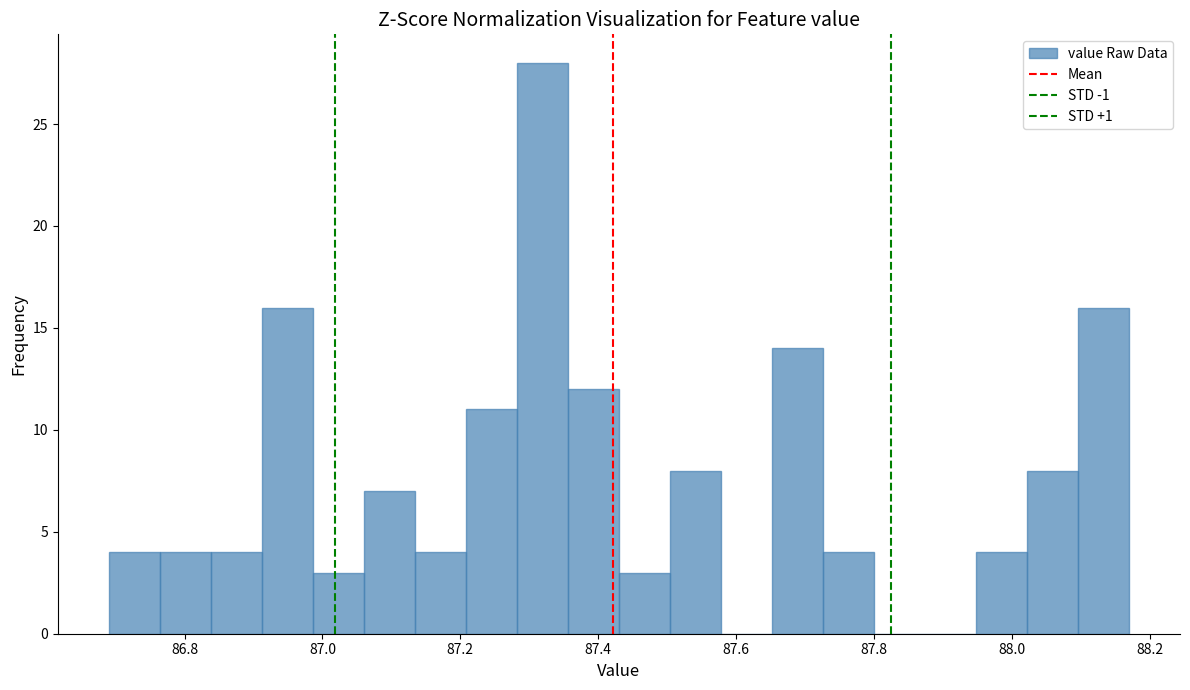

Around what value on the x-axis is the tallest bar? Give the approximate position of its centre, as read against the axis.

87.32